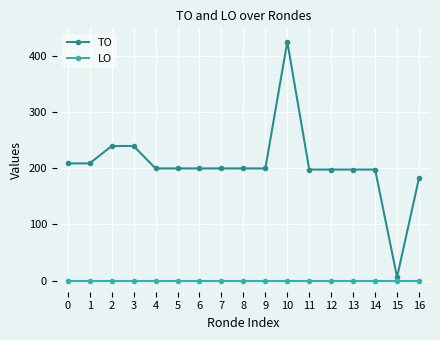

What is the approximate value of TO at 4, to the nearest 10?

200